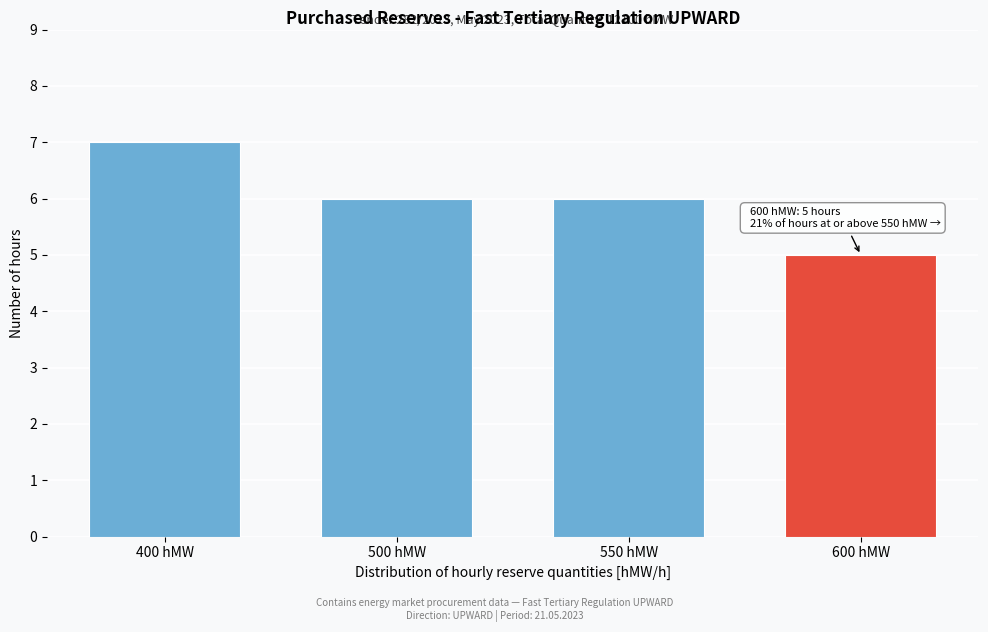

Reading left to right, what are all the values shown in this chart?

400 hMW=7	500 hMW=6	550 hMW=6	600 hMW=5